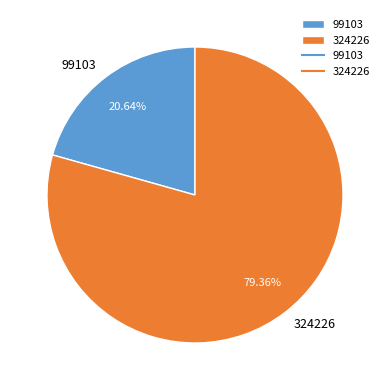

What is the smallest slice in the pie chart?

99103